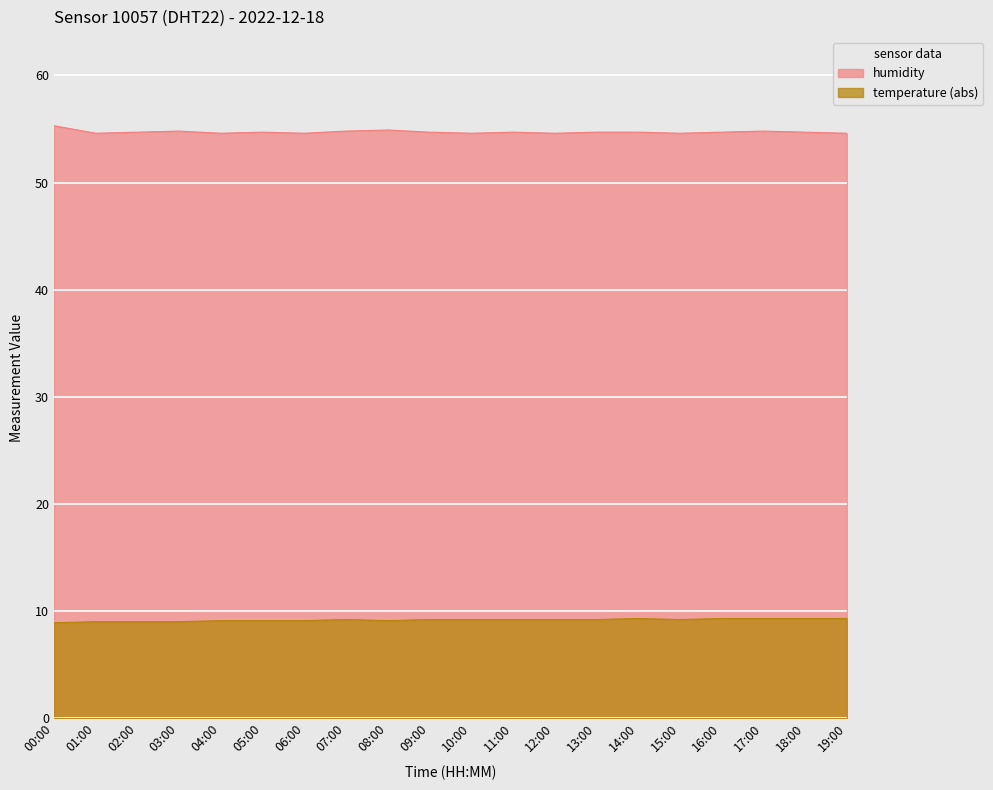

Which series has the widest spread of values?

humidity